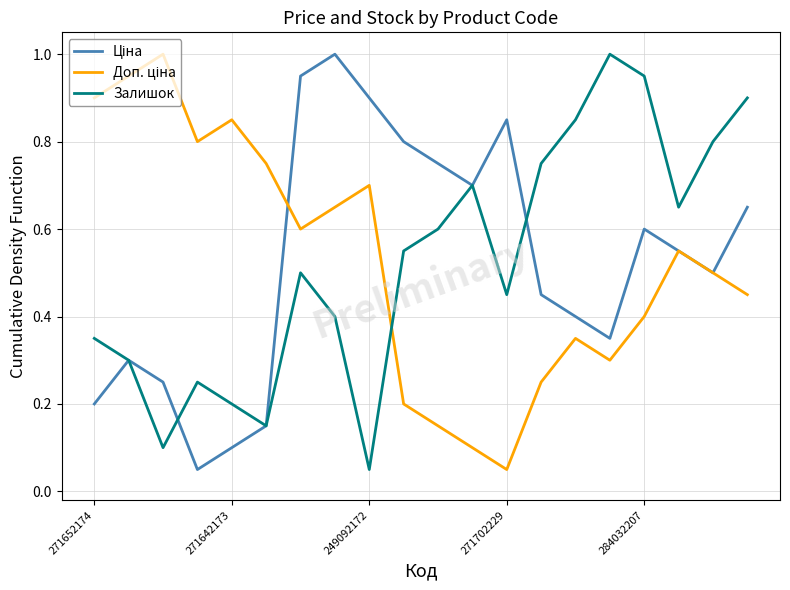

What is the maximum value shown in the chart?

1.0